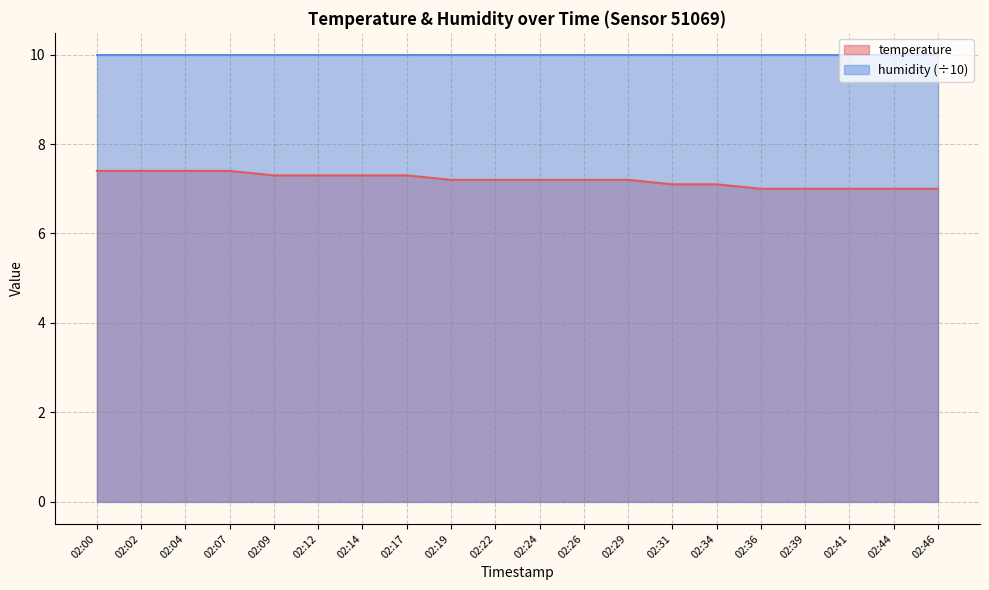

Reading left to right, extract all data points from this chart.

02:00=7.4	02:02=7.4	02:04=7.4	02:07=7.4	02:09=7.3	02:12=7.3	02:14=7.3	02:17=7.3	02:19=7.2	02:22=7.2	02:24=7.2	02:26=7.2	02:29=7.2	02:31=7.1	02:34=7.1	02:36=7.0	02:39=7.0	02:41=7.0	02:44=7.0	02:46=7.0